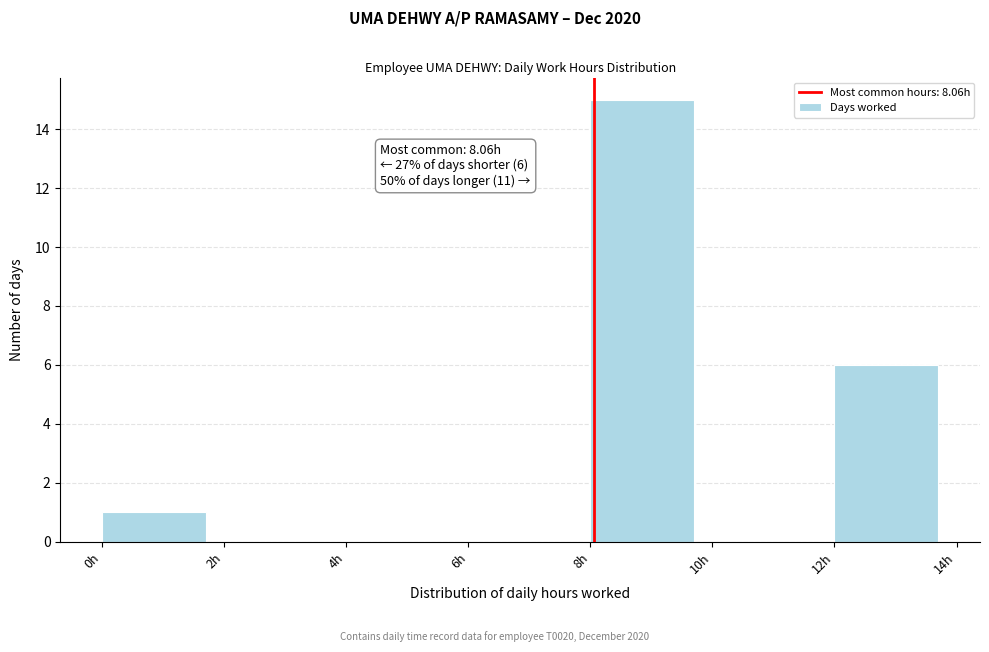

Which range on the x-axis has the tallest bar?

8 to 10